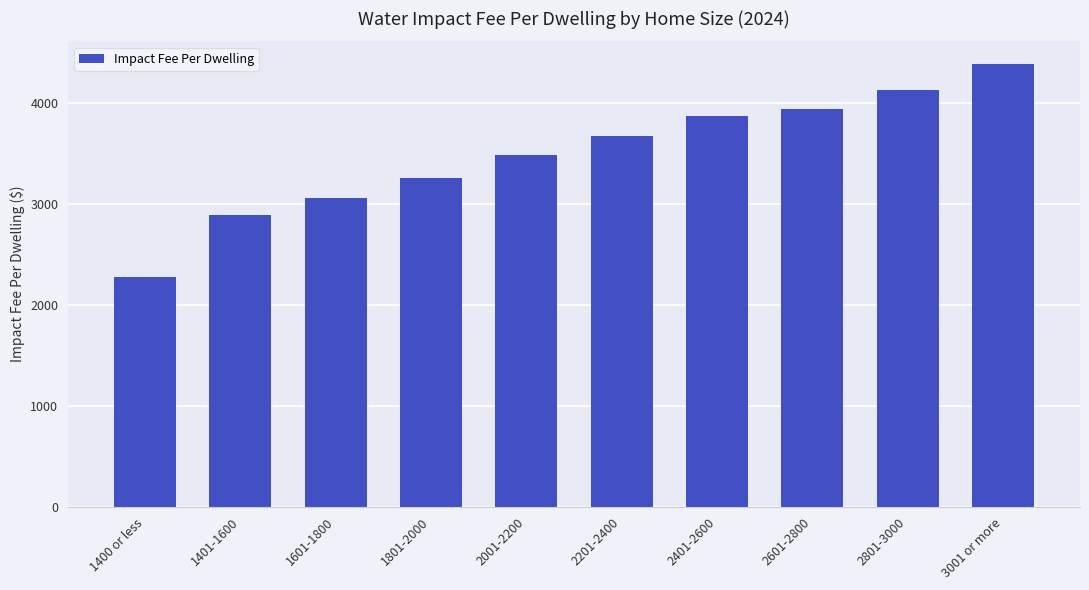

Reading left to right, transcribe all the data shown in this chart.

1400 or less=2275.0	1401-1600=2891.8	1601-1800=3055.1	1801-2000=3249.8	2001-2200=3477.2	2201-2400=3671.9	2401-2600=3866.6	2601-2800=3931.9	2801-3000=4127.9	3001 or more=4386.7